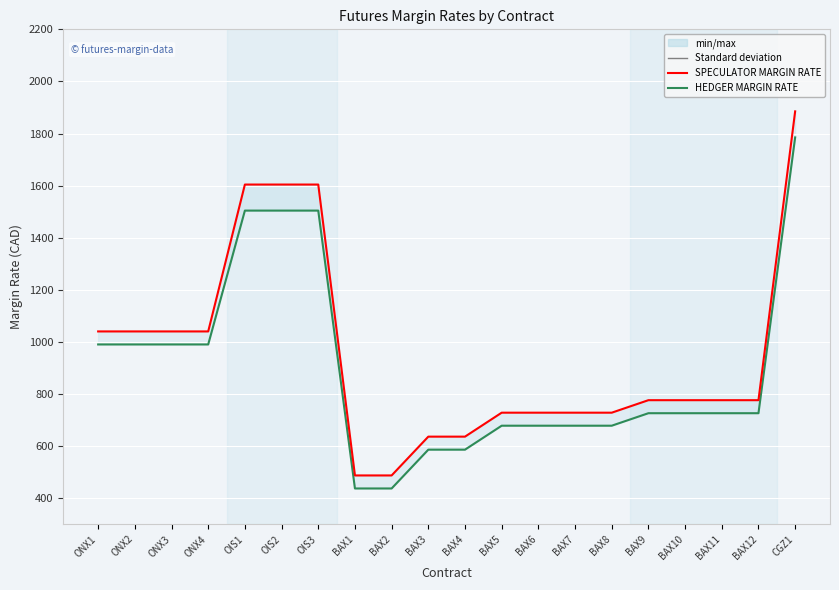

Rank the series at BAX7 from lowest to highest value.

HEDGER MARGIN RATE, SPECULATOR MARGIN RATE